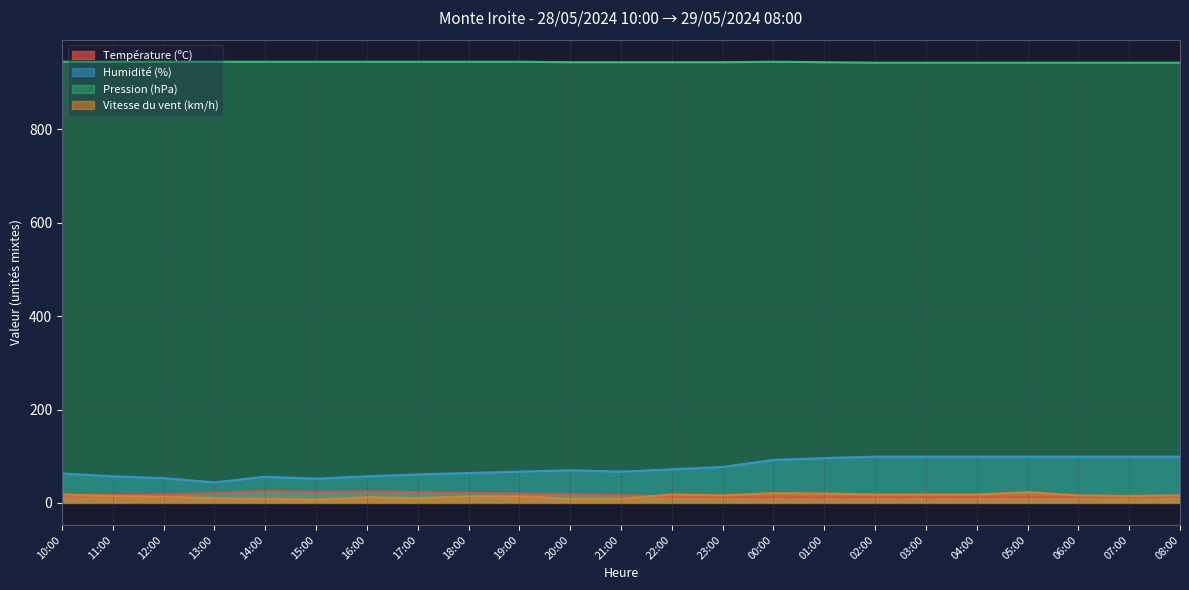

What is the difference between the maximum and second lowest values in the Humidité (%) series?

47.0